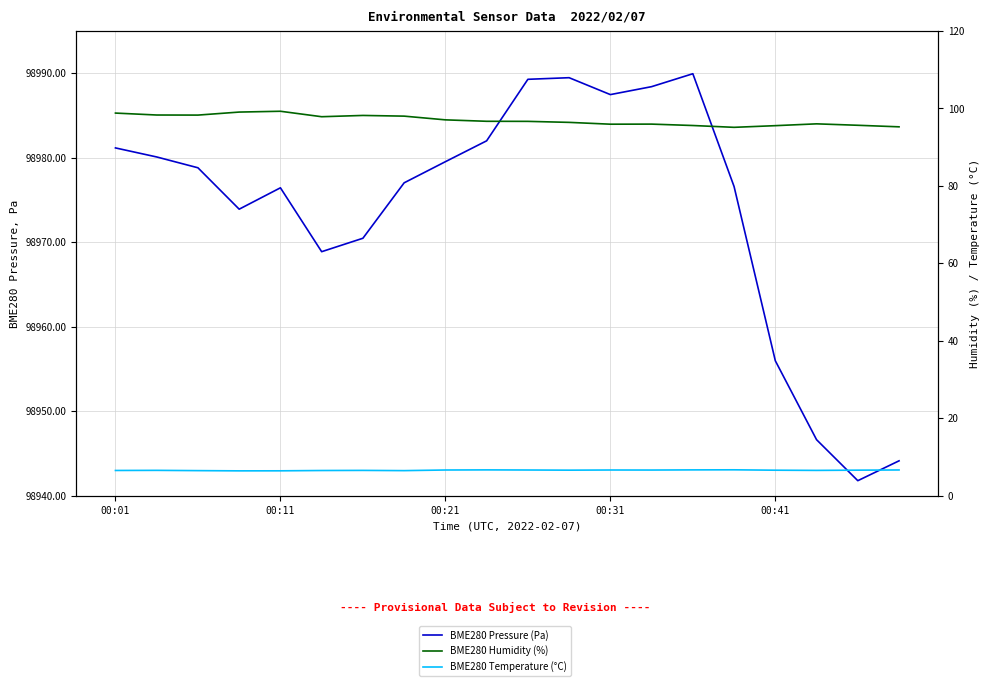

What is the value of the BME280 Humidity (%) point at the 4th from the left?

99.1